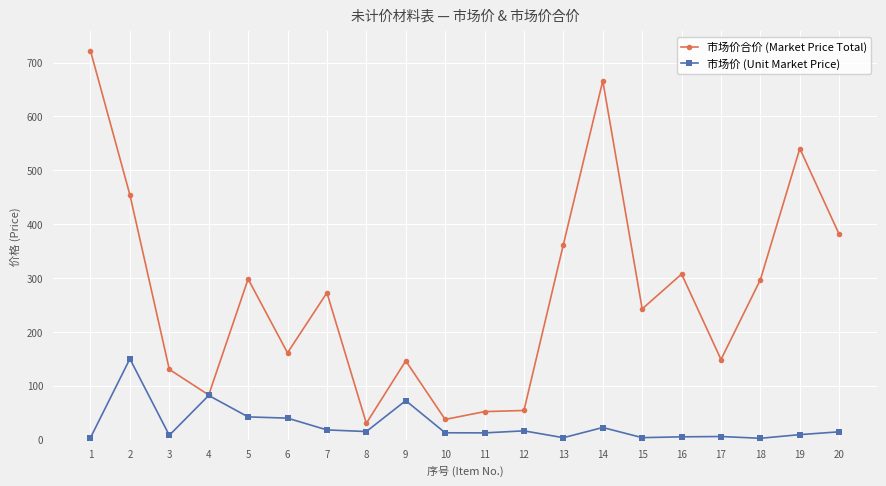

The value of 市场价合价 (Market Price Total) at 15 is 242.7. True or false?

True